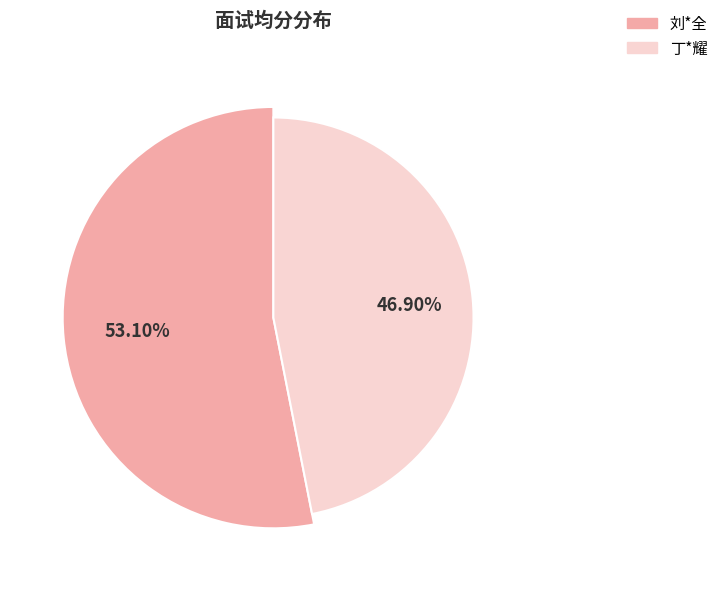

Is there a majority slice in this chart?

Yes